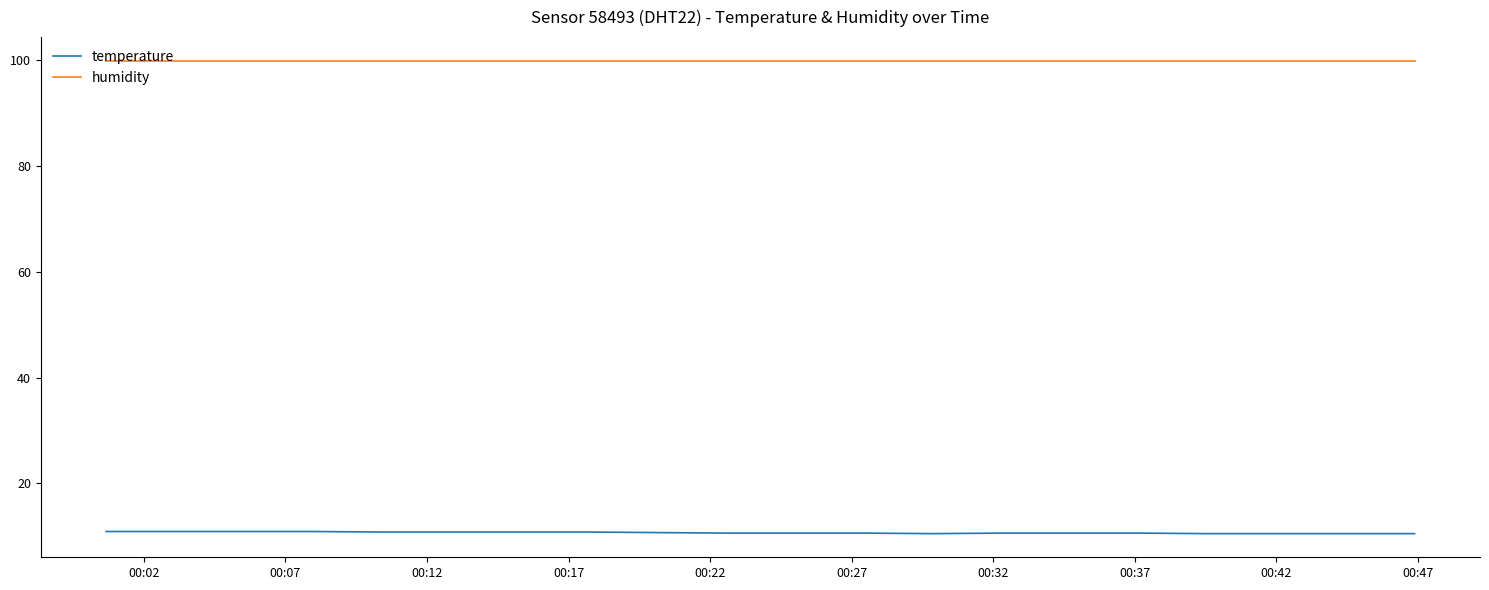

Which series has the largest total across all categories?

humidity